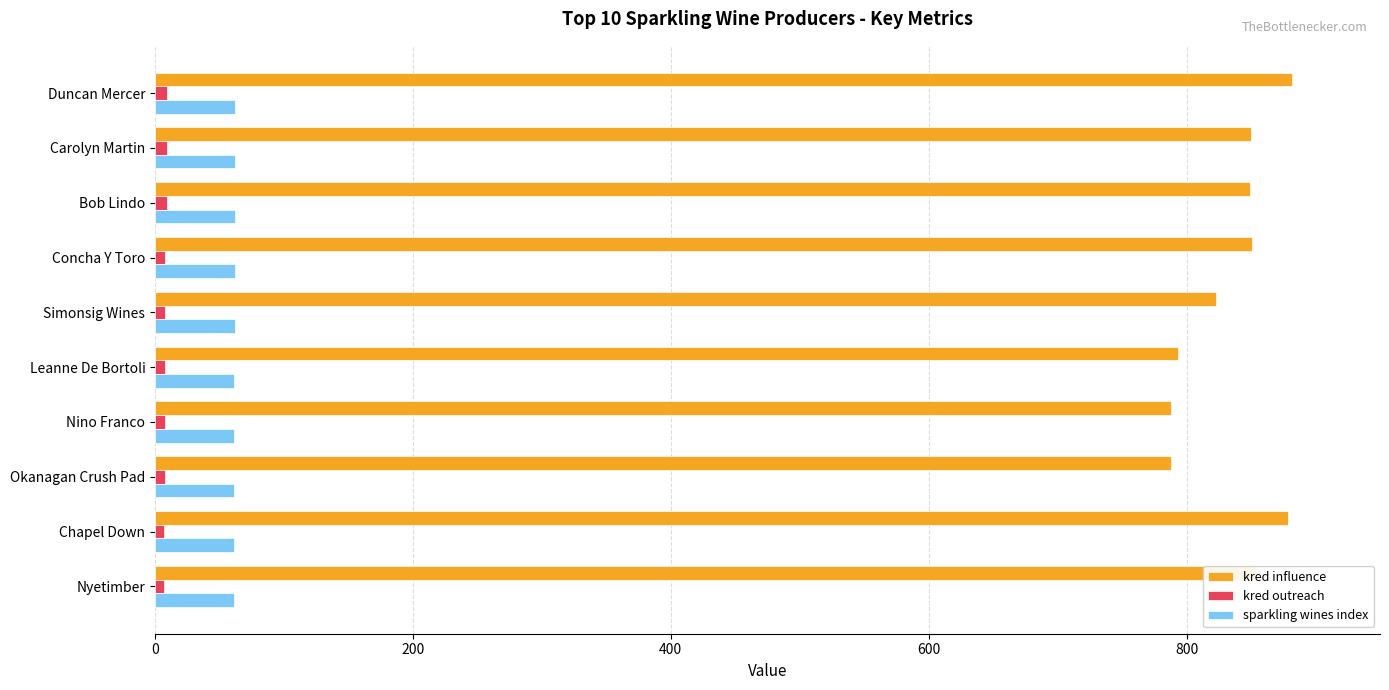

What is the maximum value for sparkling wines index?

62